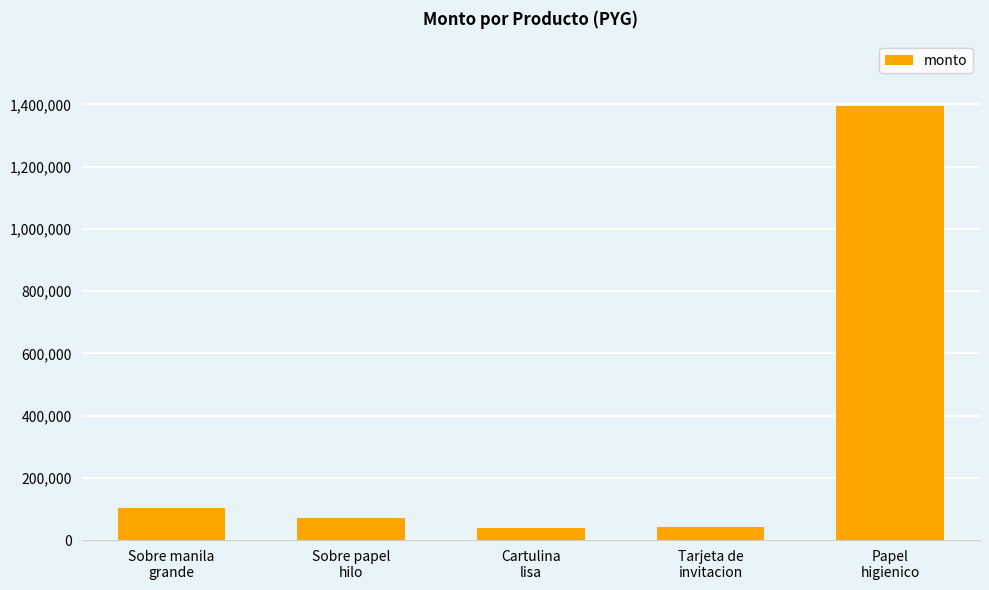

What is the minimum value shown in the chart?

39000